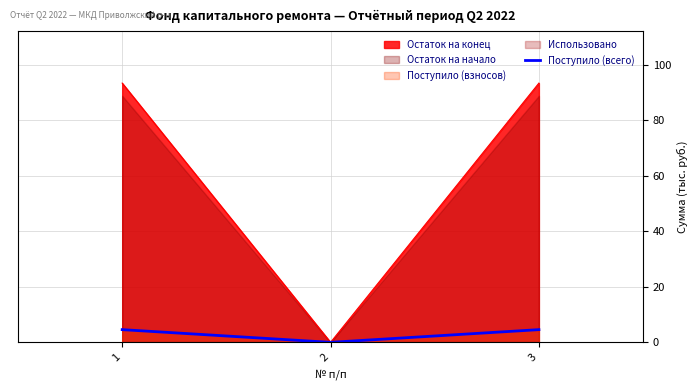

Rank the categories by value from highest to lowest.

1, 3, 2